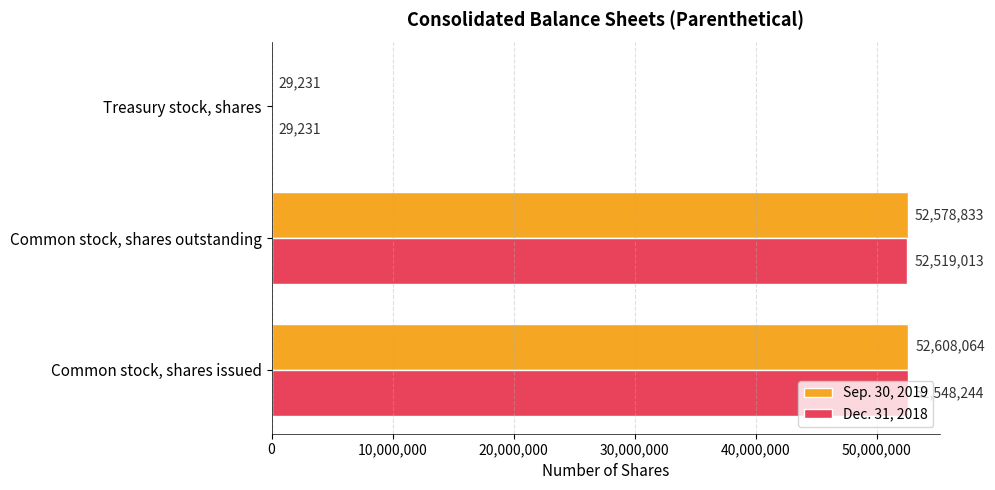

What value does the Sep. 30, 2019 series have at Treasury stock, shares, to the nearest 100?

29200